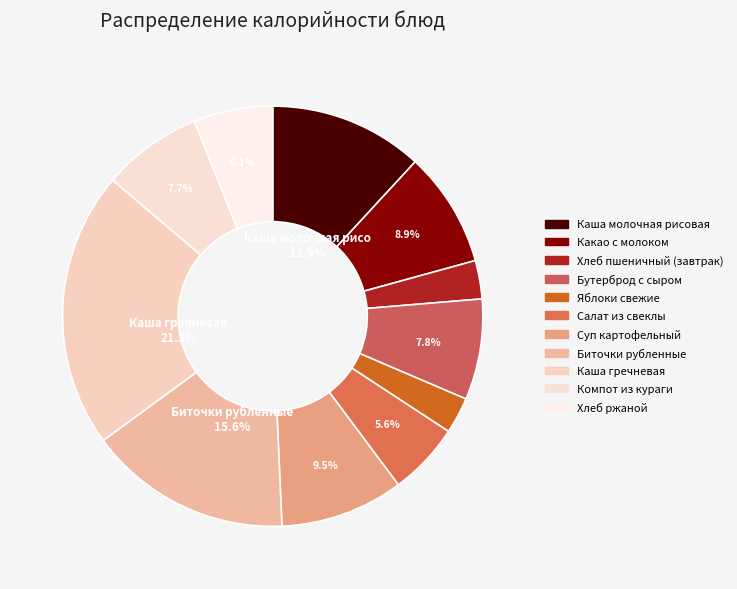

To the nearest percent, what percentage of the pie is Каша гречневая?

21%